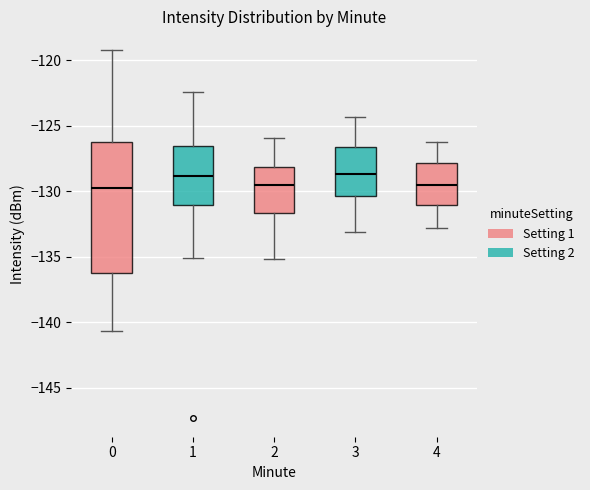

Where does the lower whisker of the box at x = 4 end on the y-axis? The values are not printed on the chart, so give them approximately, as read against the axis.

-133.0